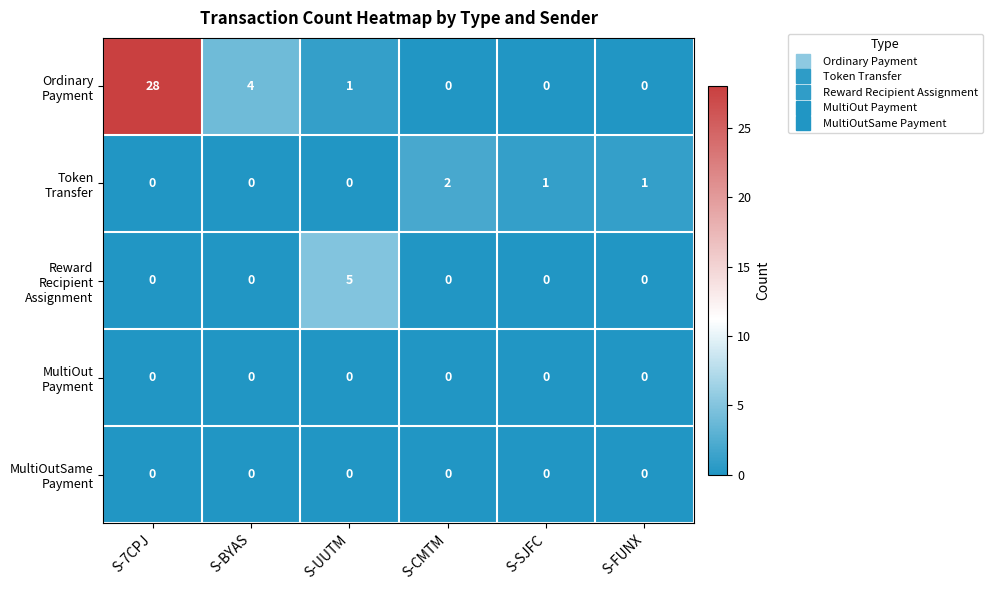

What is the total value across all series at S-7CPJ?

28